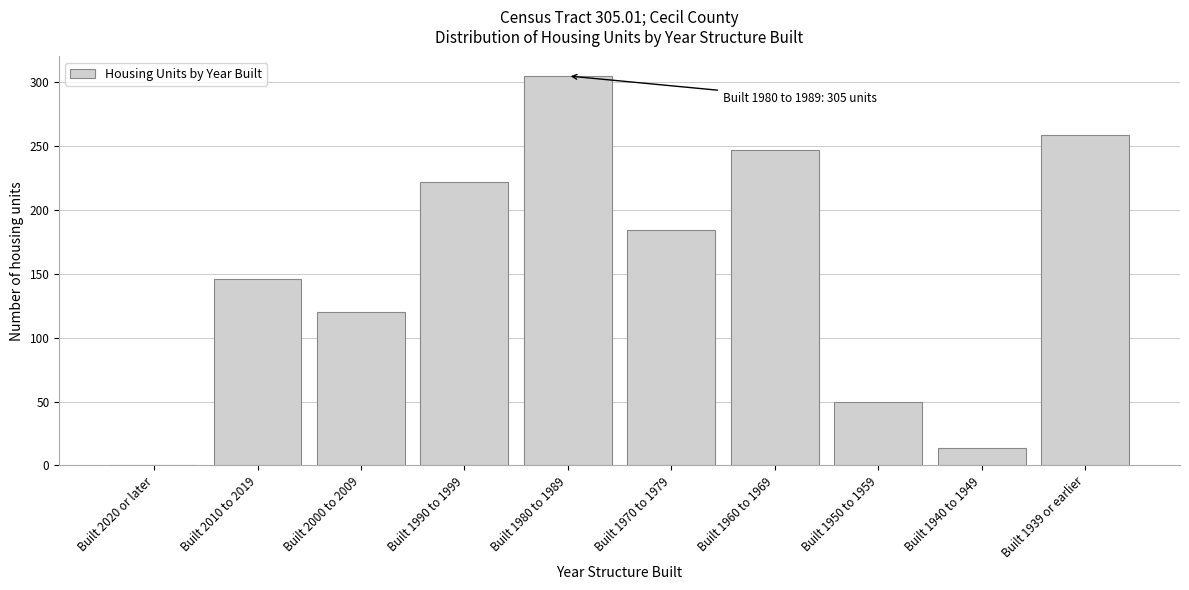

Reading left to right, transcribe all the data shown in this chart.

Built 2020 or later=0	Built 2010 to 2019=146	Built 2000 to 2009=120	Built 1990 to 1999=222	Built 1980 to 1989=305	Built 1970 to 1979=184	Built 1960 to 1969=247	Built 1950 to 1959=50	Built 1940 to 1949=14	Built 1939 or earlier=259